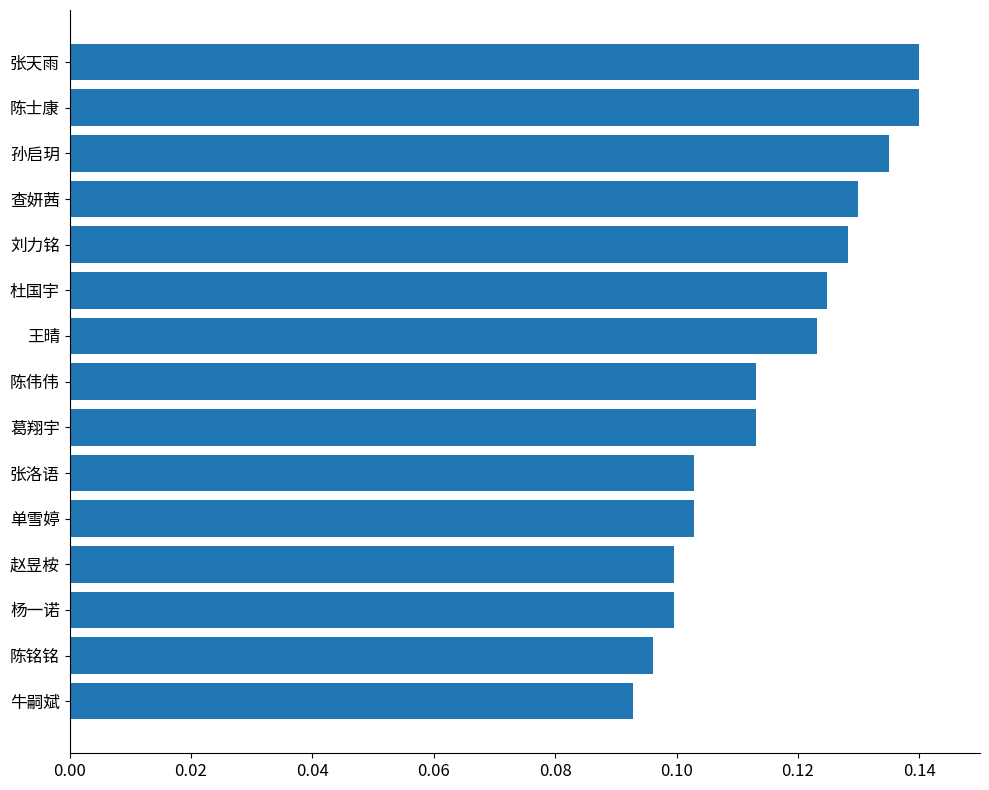

At which label is the value closest to 0?

牛嗣斌